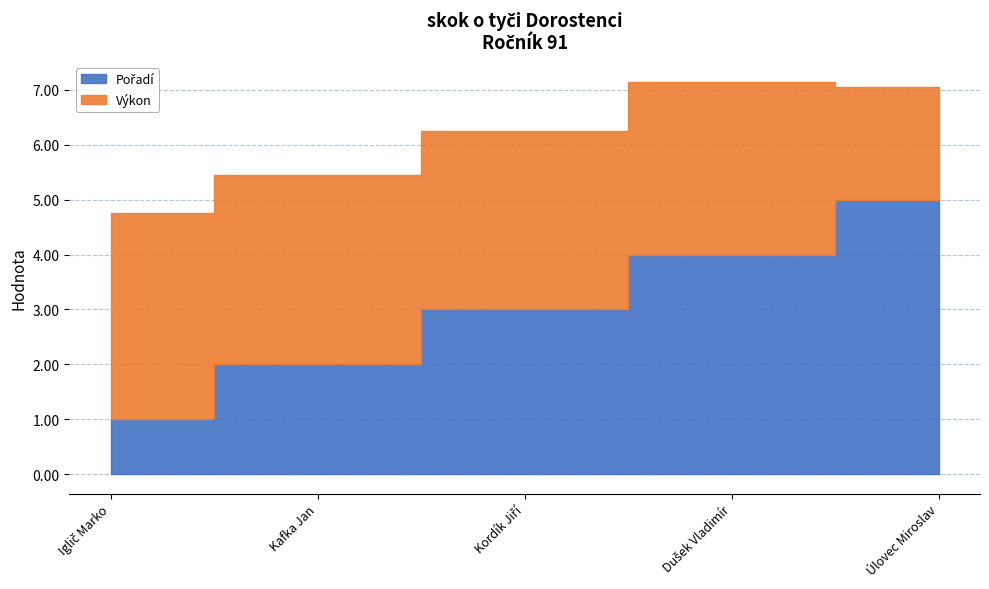

How many data points in Výkon are less than 3?

1